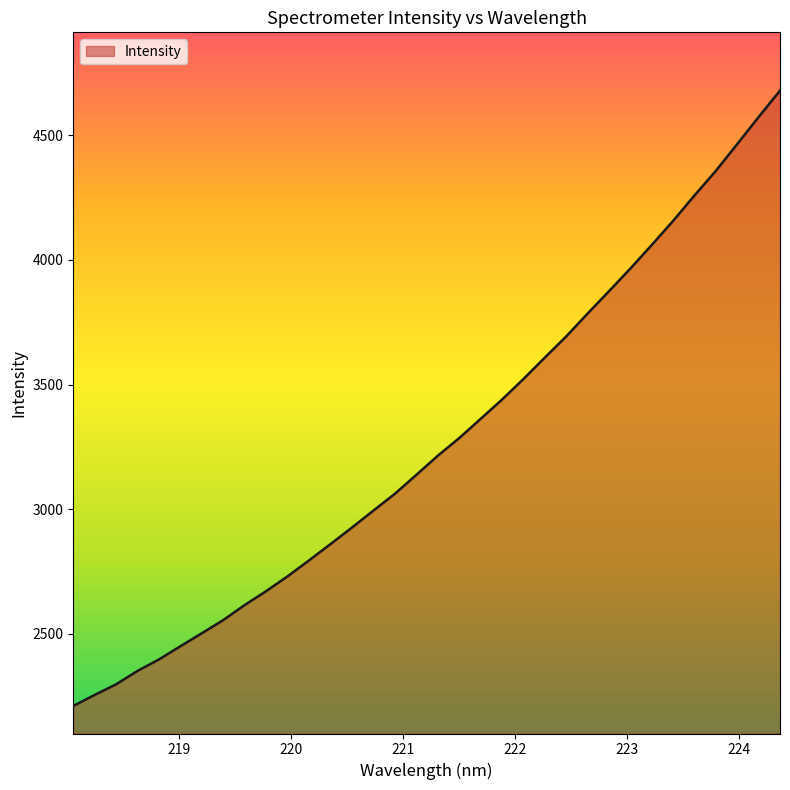

What is the minimum value shown in the chart?

2209.5